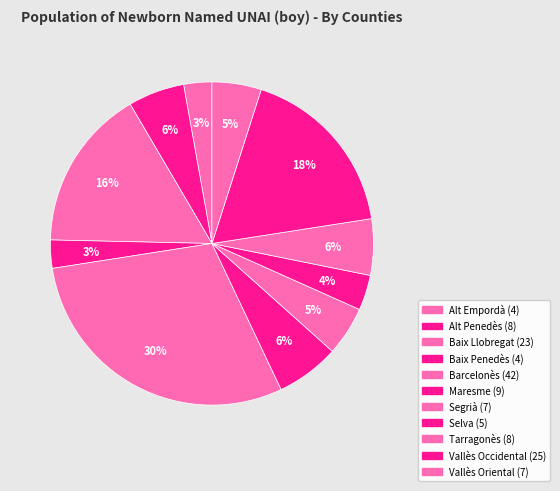

Is it true that Segrià is 5% of the pie?

True